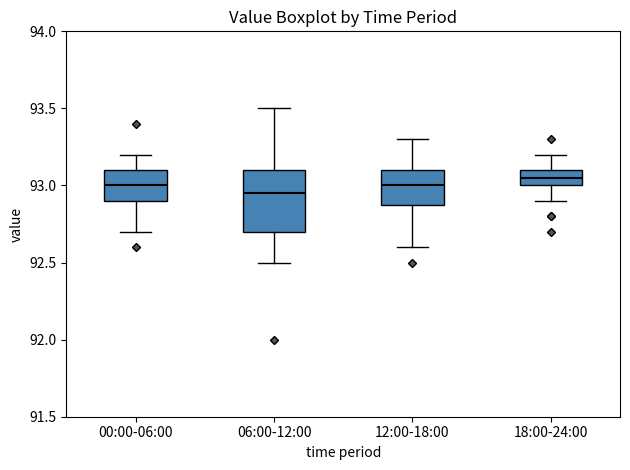

Which box is the tallest, from its lower edge to its upper edge?

06:00-12:00